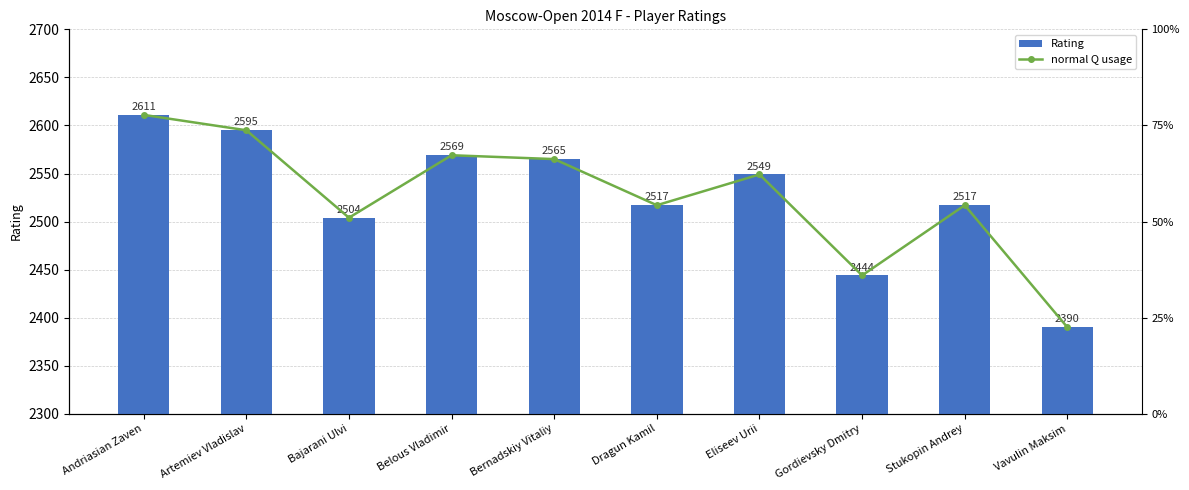

True or false: Rating has a value of 4071.6 at Andriasian Zaven.

False